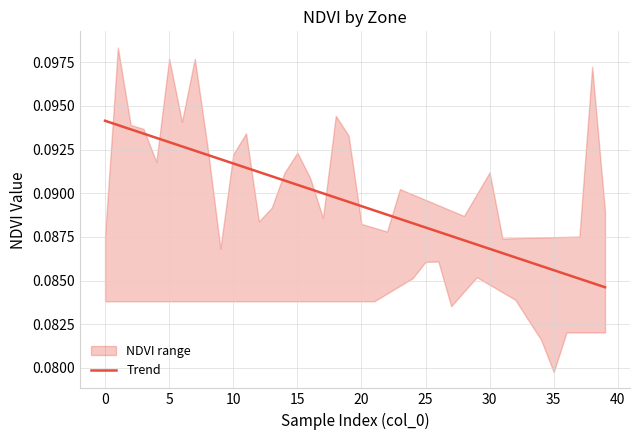

What is the minimum value shown in the chart?

0.1